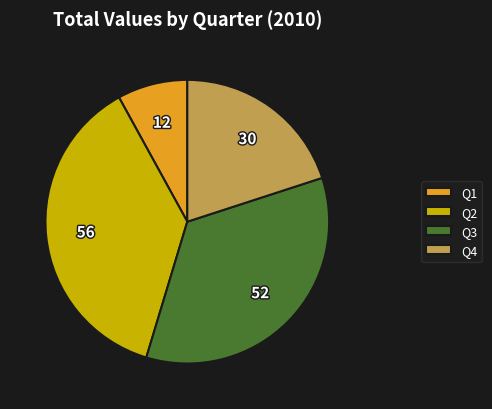

Is the sum of Q3 and Q4 greater than half?

Yes